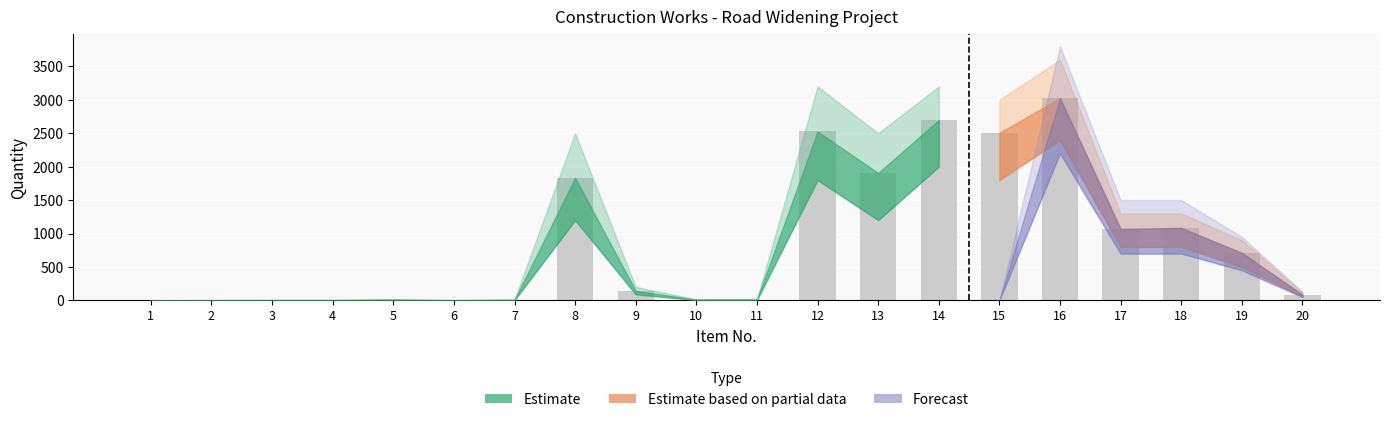

The value at 19 is 710.2. True or false?

True